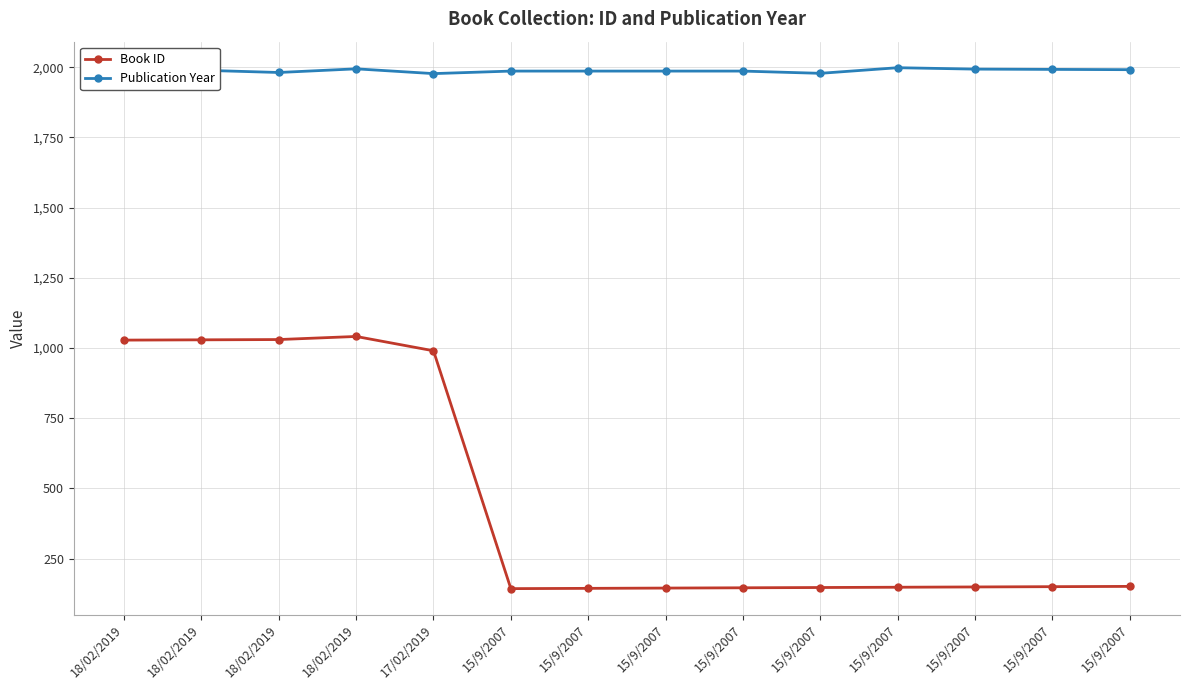

Is the value of Book ID at 18/02/2019 greater than the value of Publication Year at 18/02/2019?

No